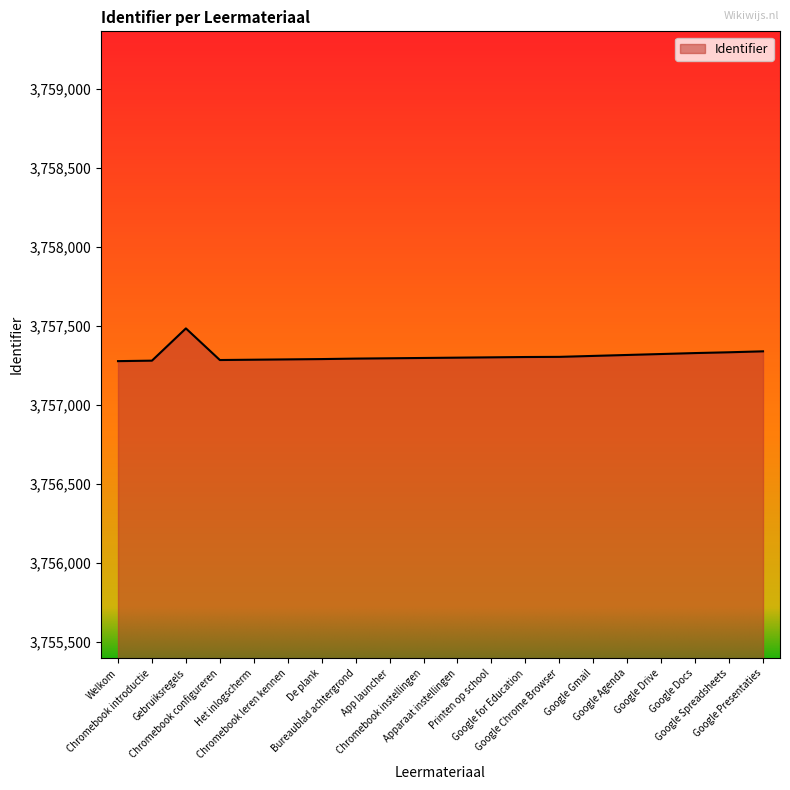

Does the chart display data point markers on the line(s)?

No